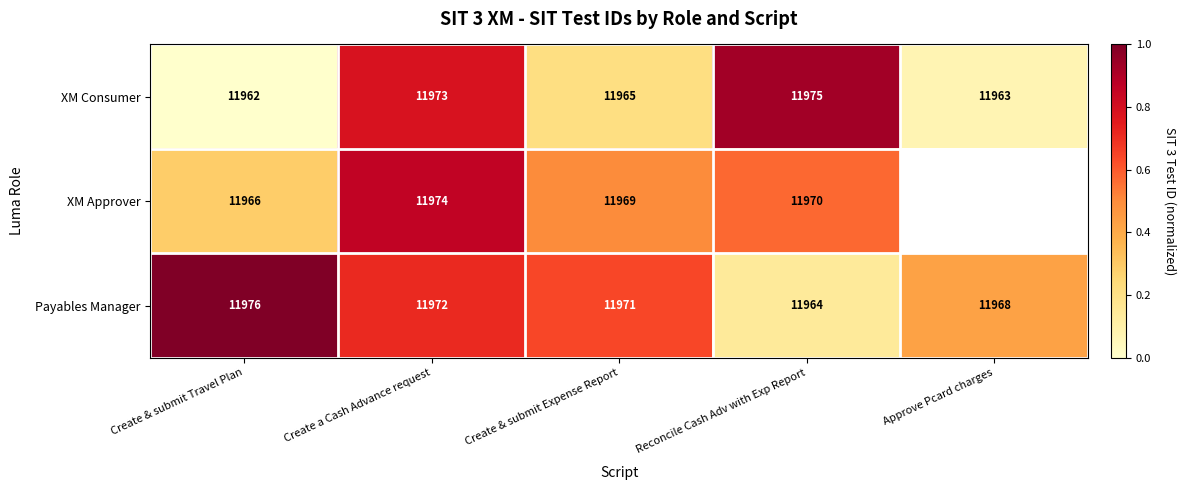

What is the approximate value of Payables Manager at Create & submit Expense Report, to the nearest 10?

11970